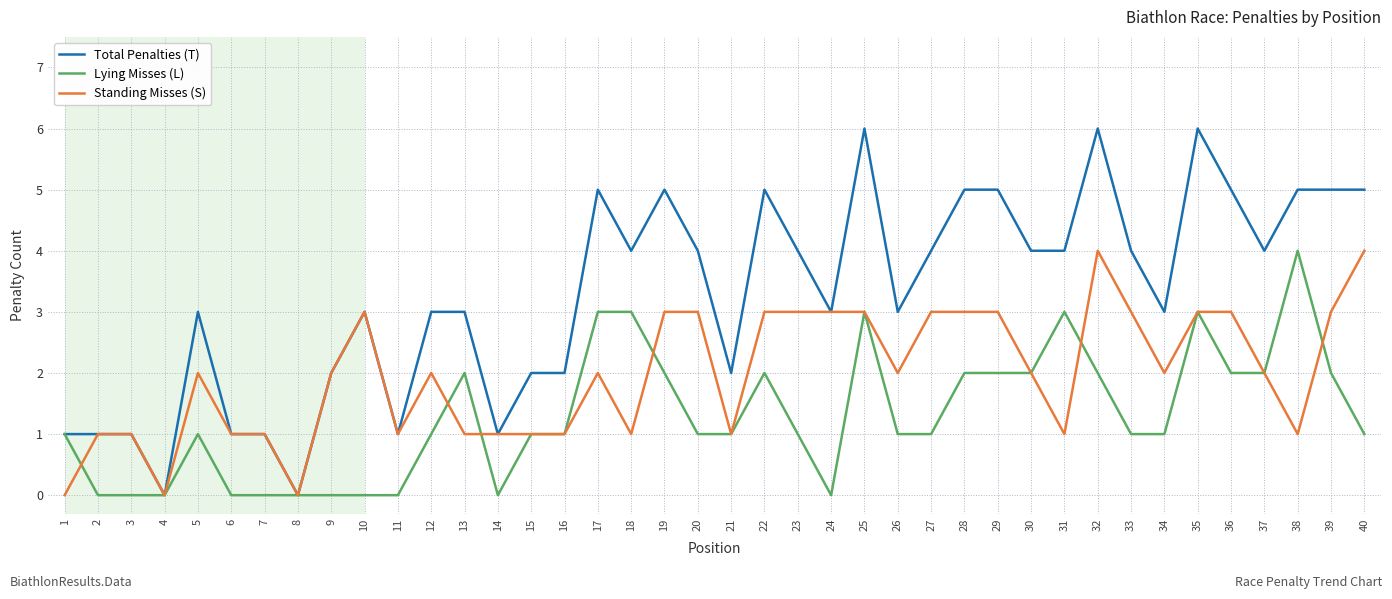

Which series has the widest spread of values?

Total Penalties (T)